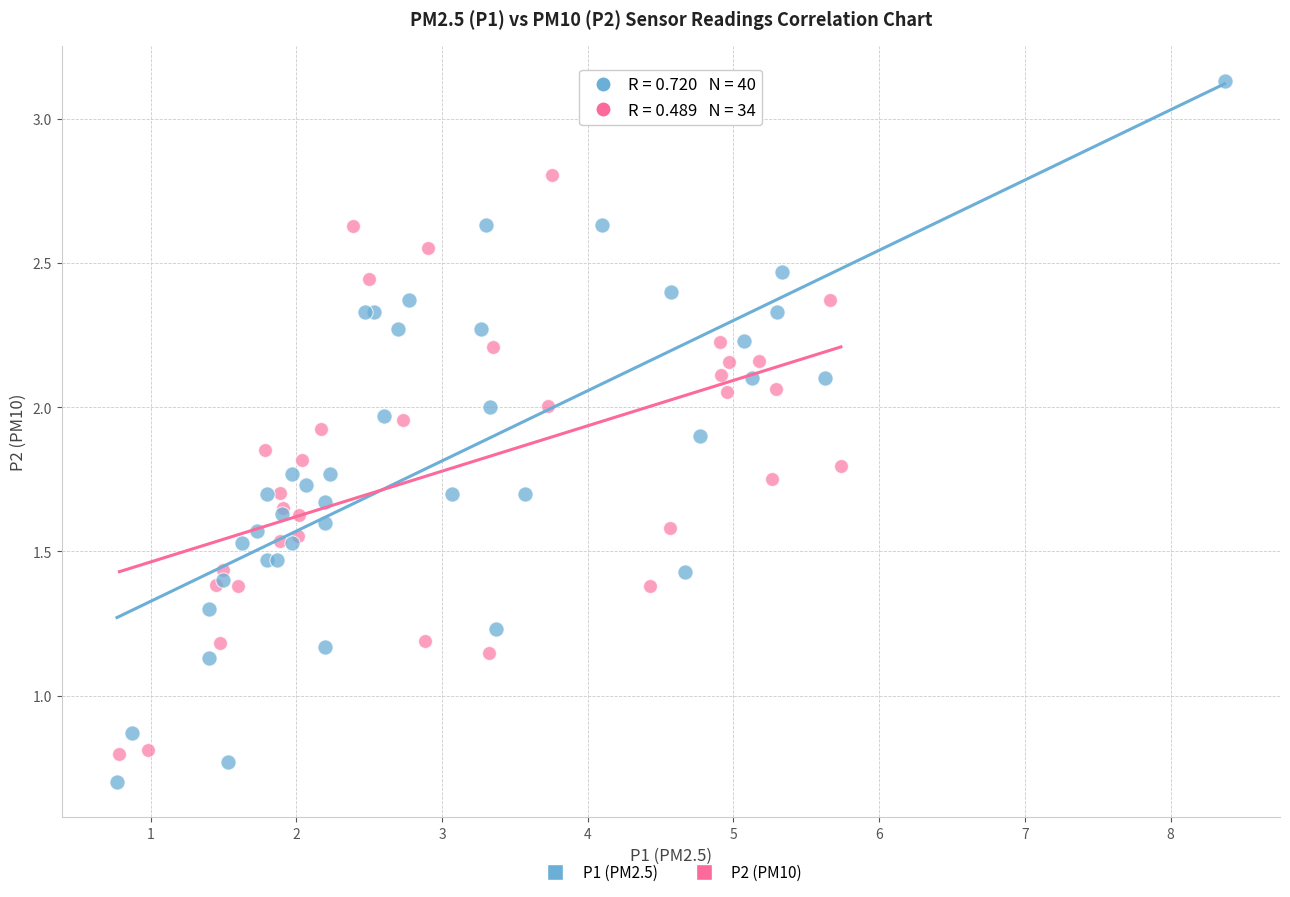

Which series contains the highest Y value?

P1 (PM2.5)